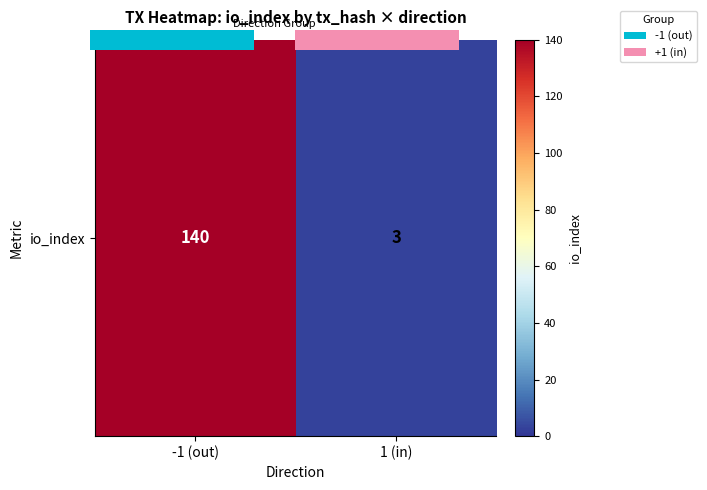

List the labels in order of value, smallest first.

1 (in), -1 (out)